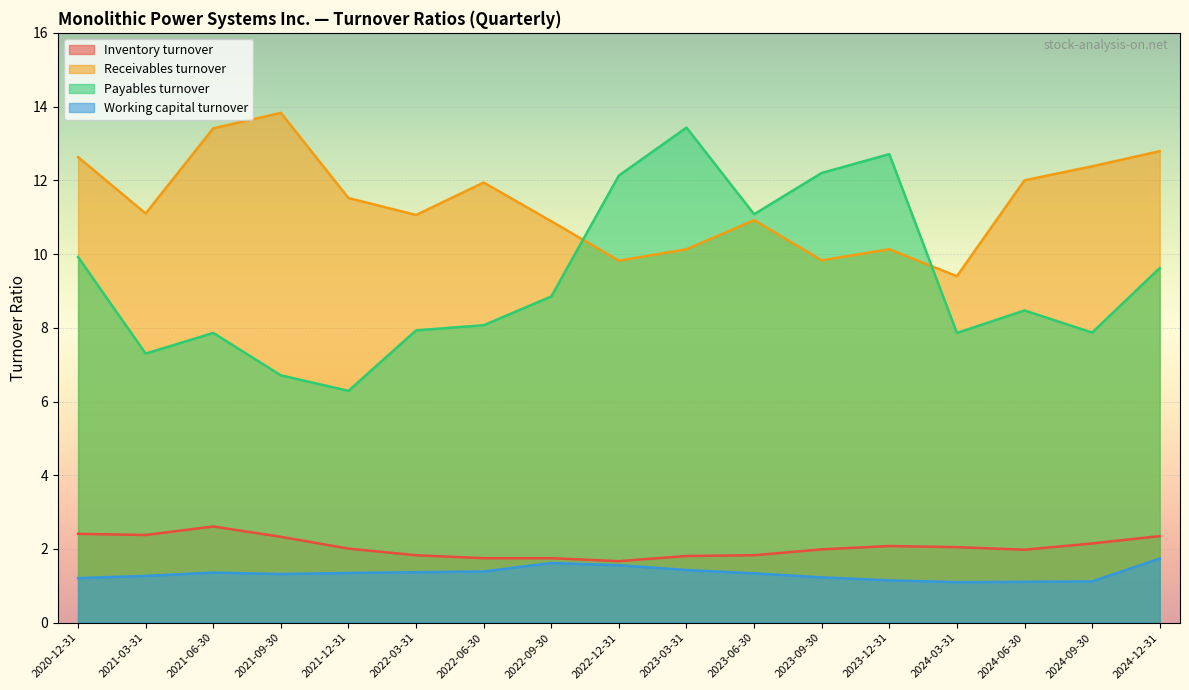

True or false: Inventory turnover and Working capital turnover intersect in this chart.

False